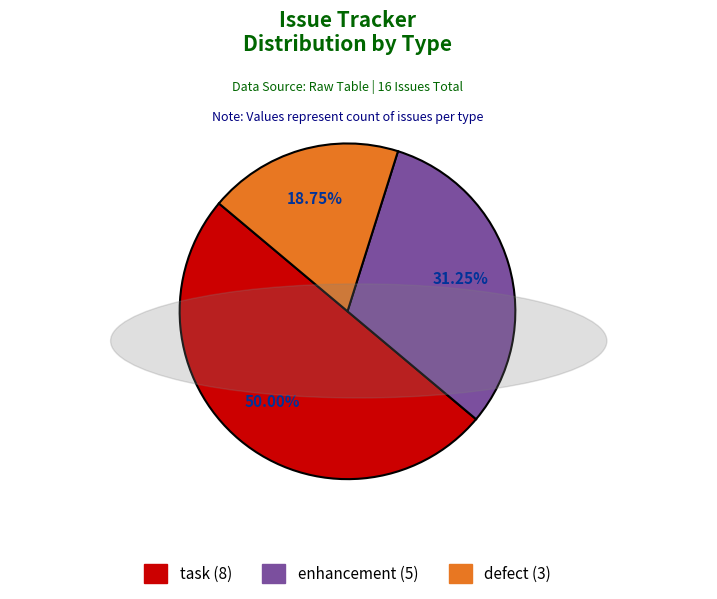

Is it true that enhancement is 31% of the pie?

True